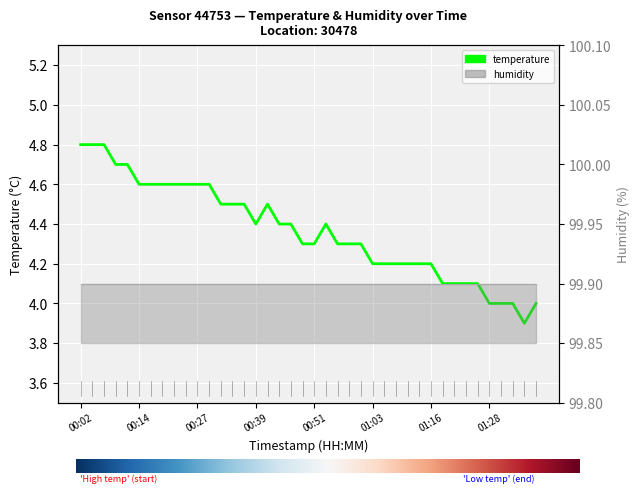

How many lines are shown in the chart?

1